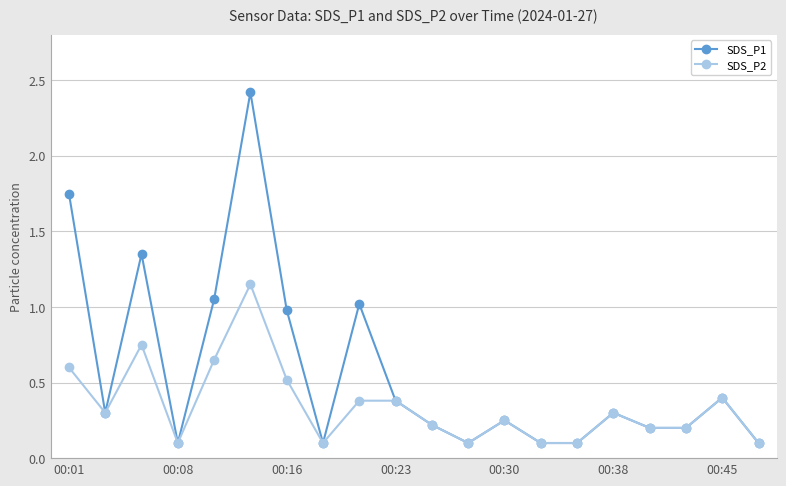

At how many categories does at least one series exceed 0?

20